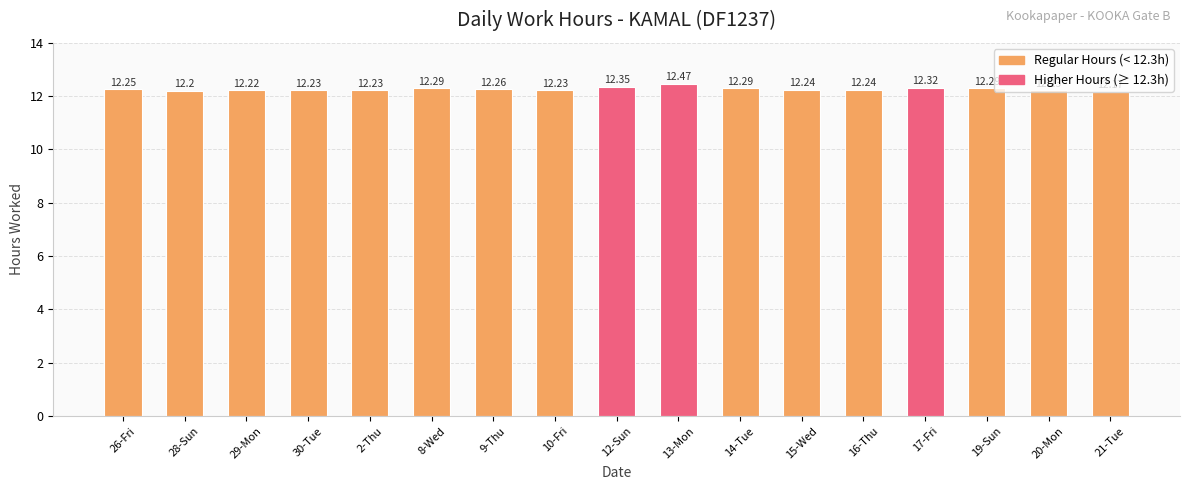

The value at 26-Fri is 19.0. True or false?

False